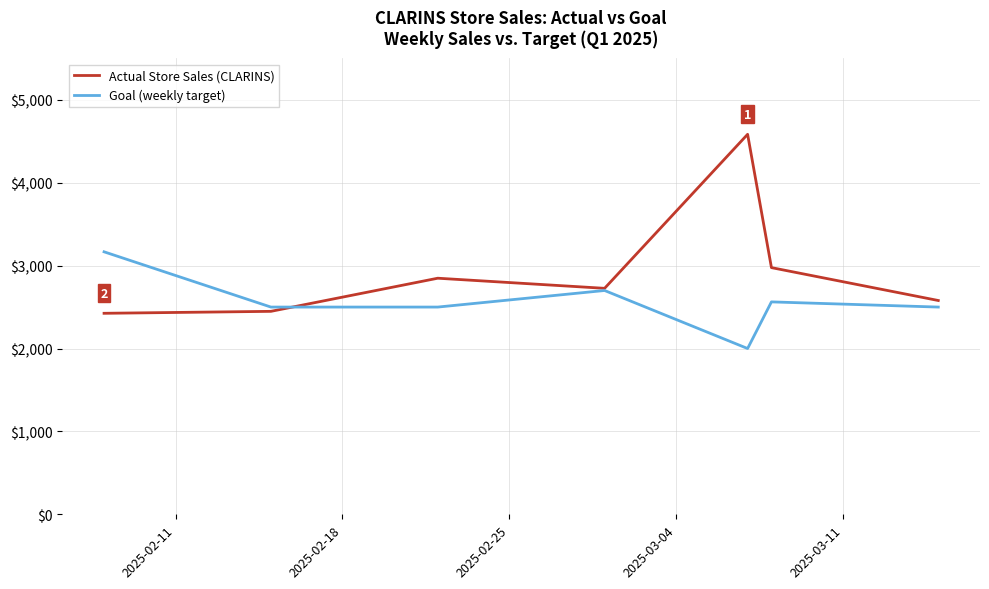

Count the number of categories in the chart.

7